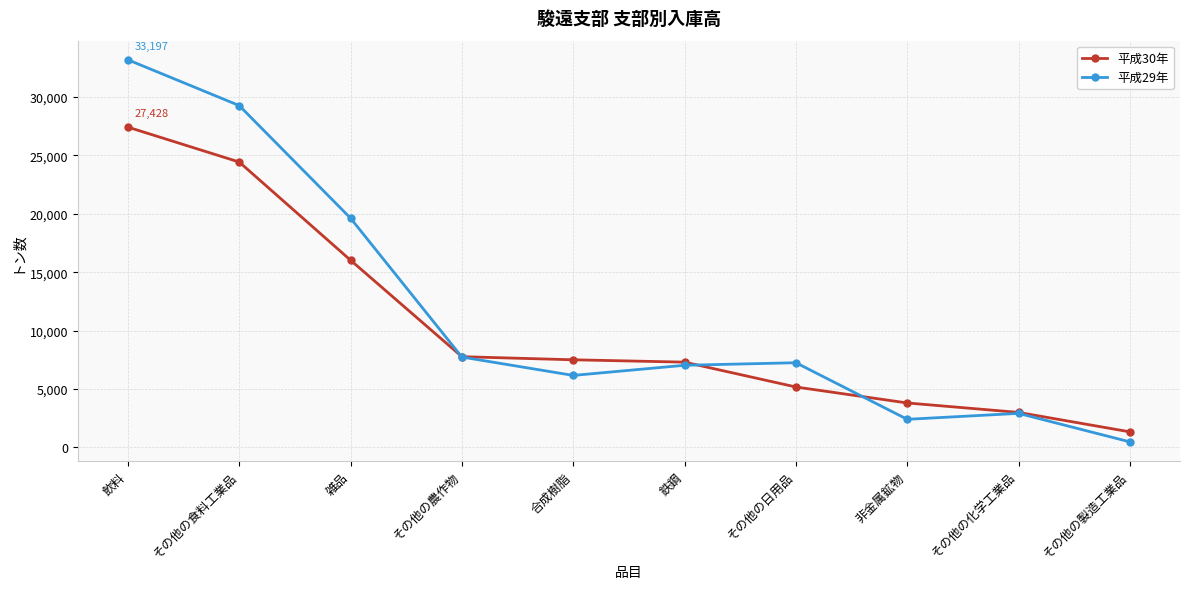

What is the smallest value displayed?

467